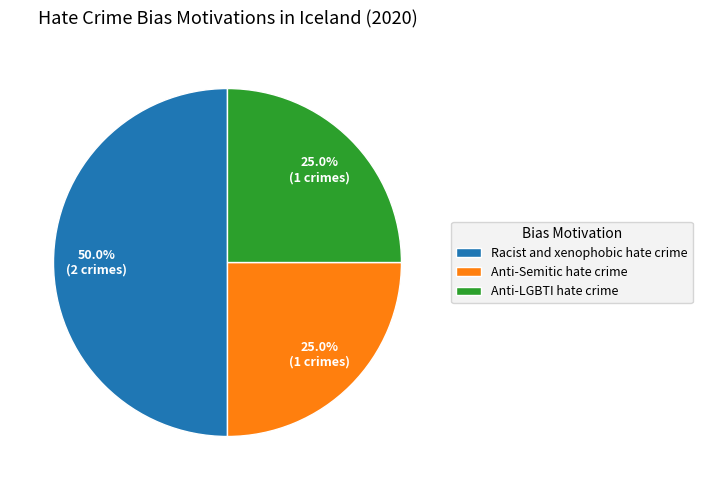

How much of the chart is everything except Racist and xenophobic hate crime?

50.0%